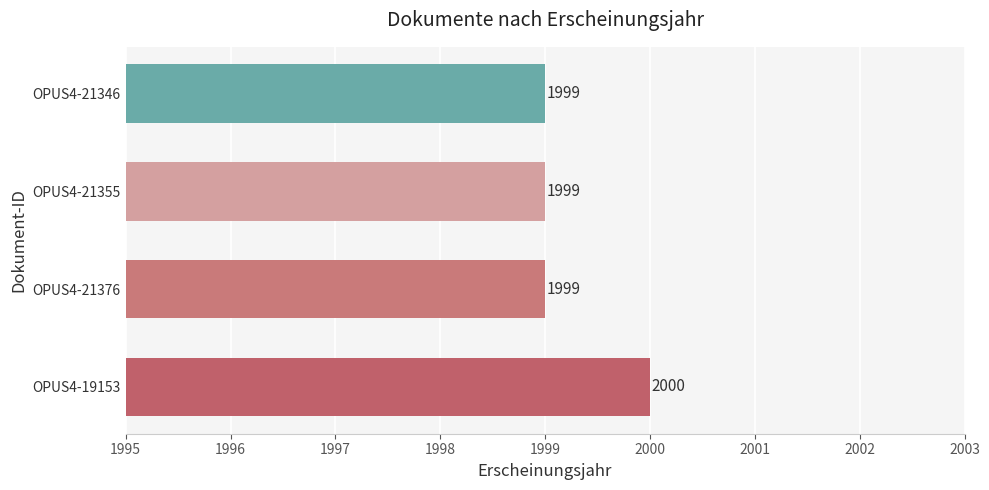

Reading bottom to top, list all the values displayed in this chart.

2000	1999	1999	1999